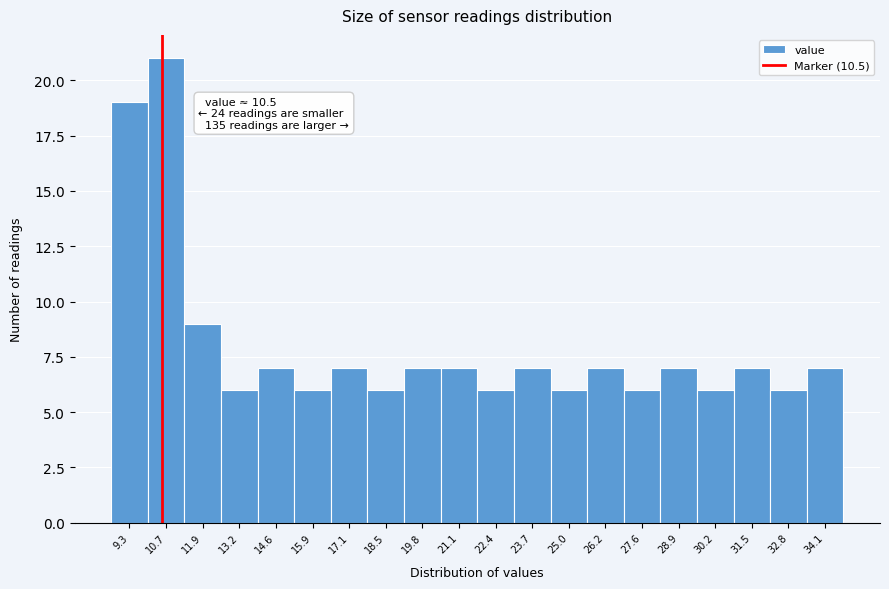

Which range on the x-axis has the tallest bar?

10.0 to 11.3